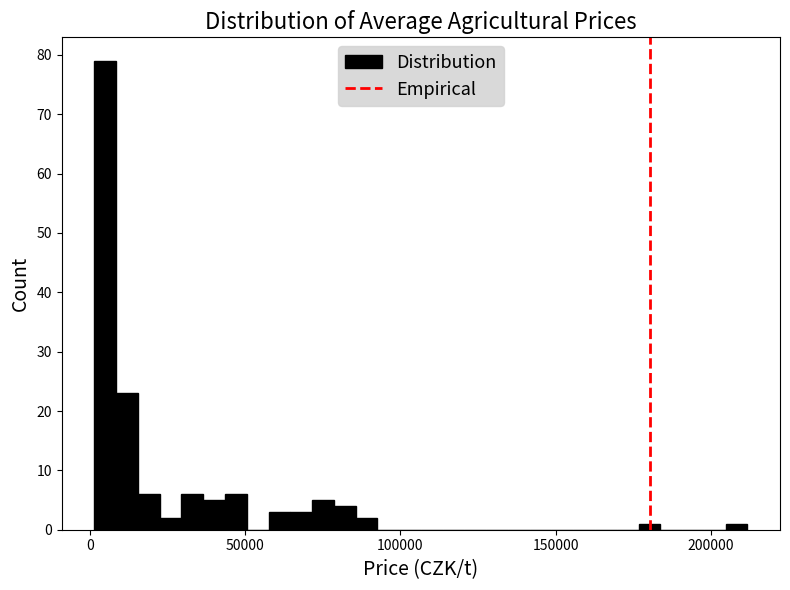

Around what value on the x-axis is the tallest bar? Give the approximate position of its centre, as read against the axis.

5000